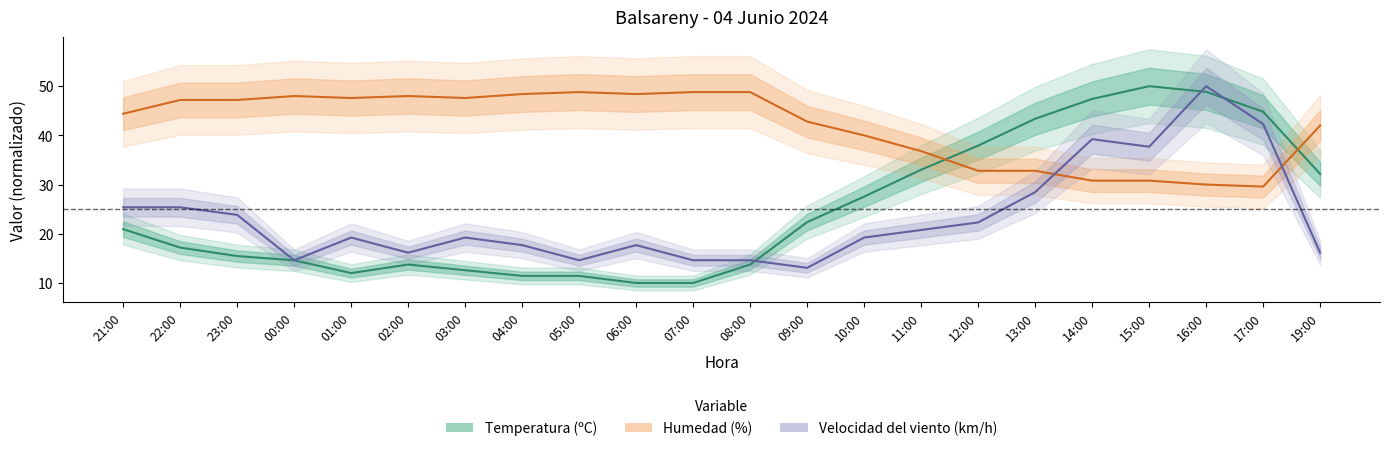

At which label does Velocidad del viento (km/h) first exceed 19?

21:00